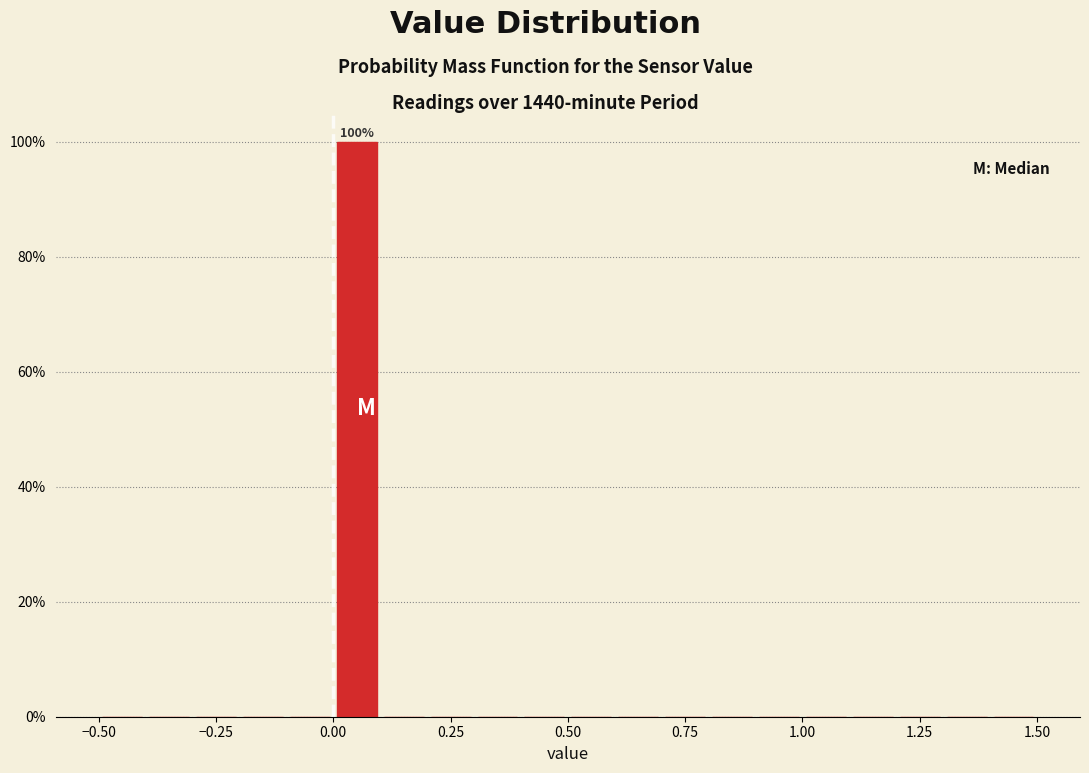

Around what value on the x-axis is the tallest bar? Give the approximate position of its centre, as read against the axis.

0.05